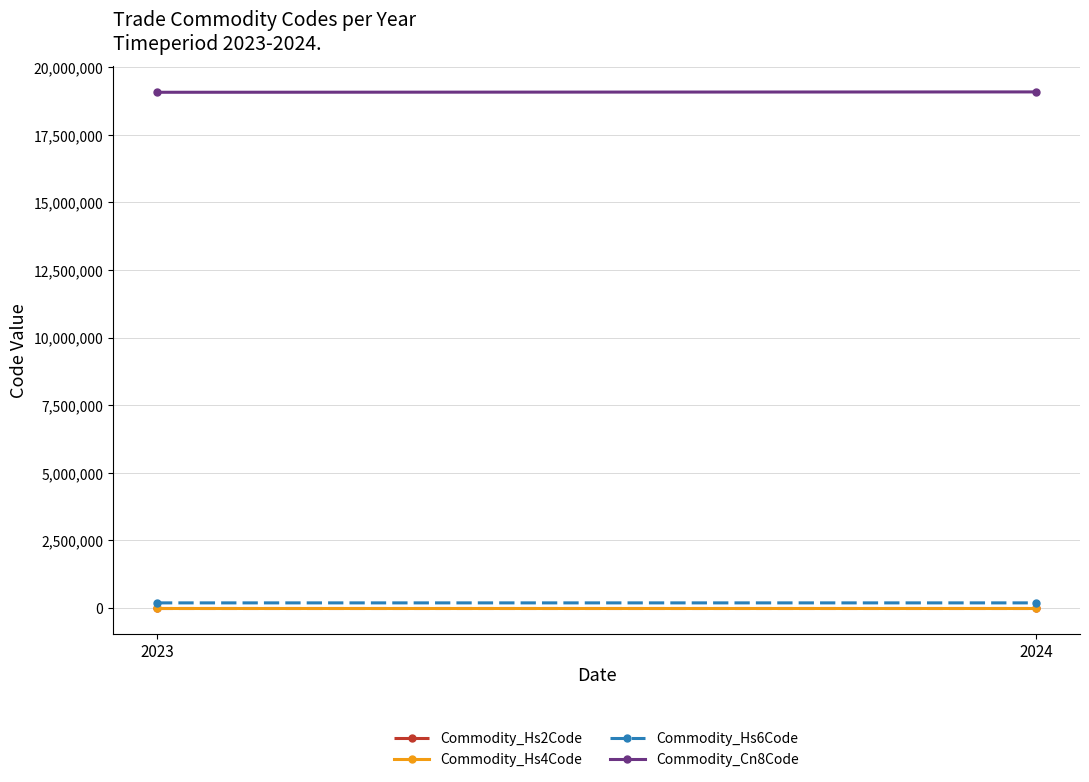

Rank the categories by Commodity_Hs6Code value from highest to lowest.

2024, 2023